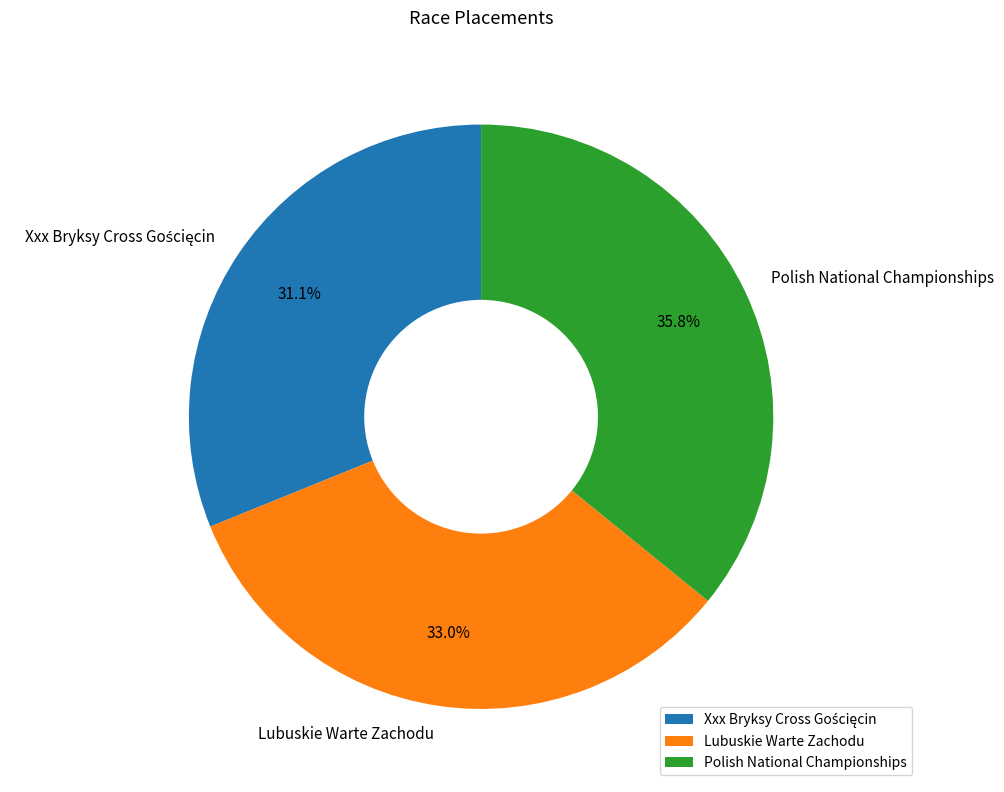

How many slices are in this pie chart?

3